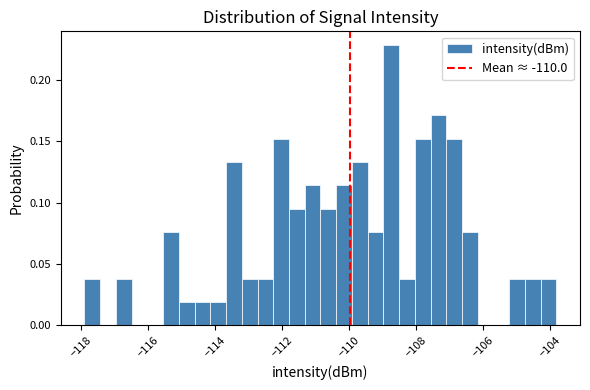

Around what value on the x-axis is the tallest bar? Give the approximate position of its centre, as read against the axis.

-108.8